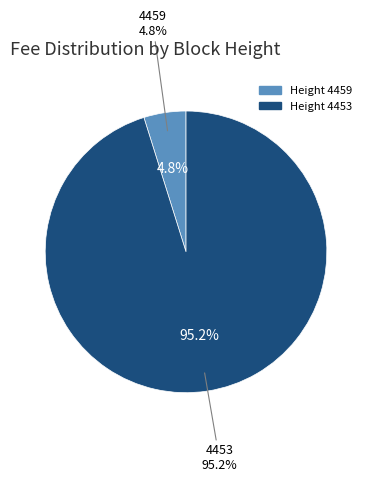

Which slice is the largest?

4453